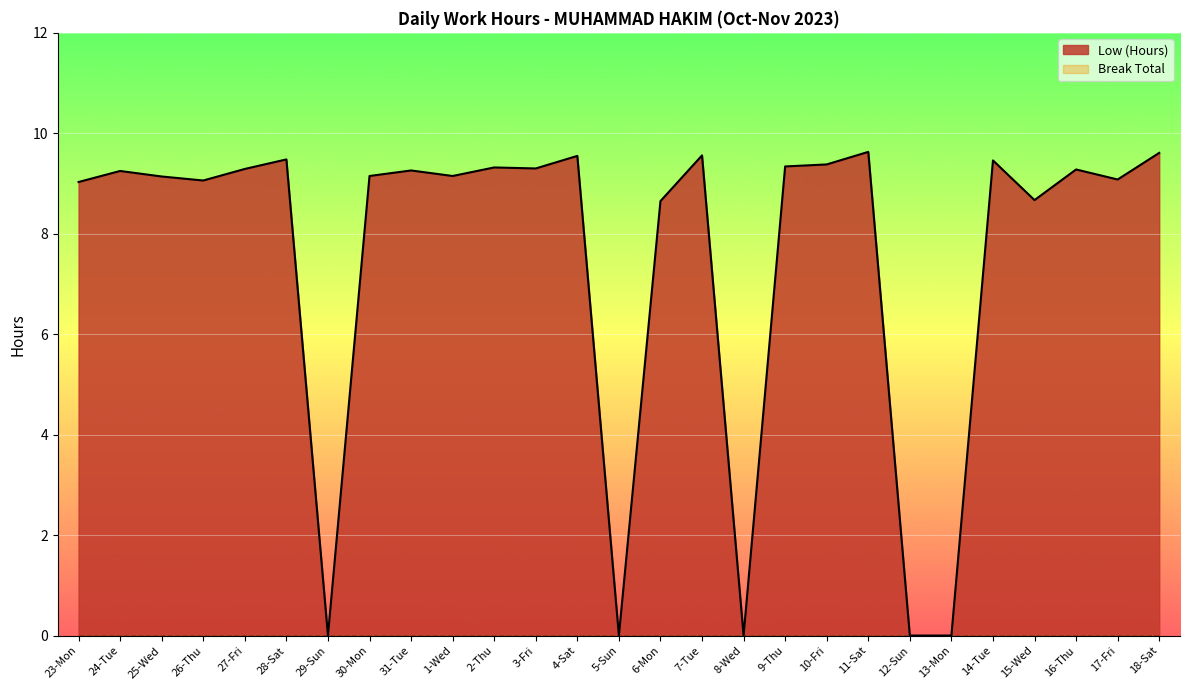

At which category does the data reach its first local valley?

26-Thu